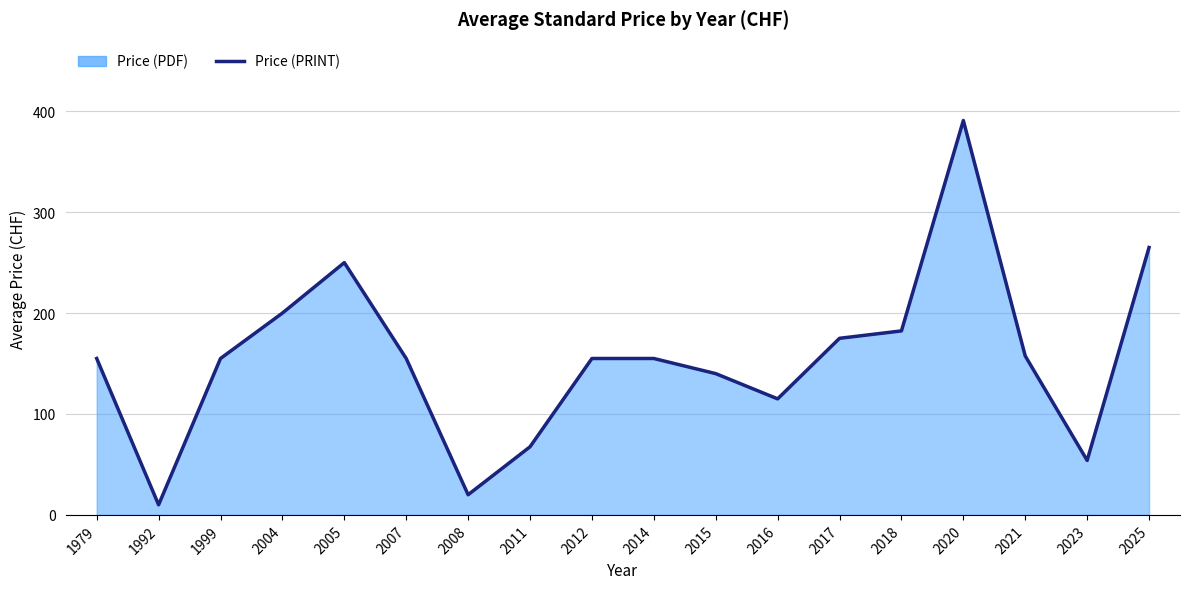

Between 2018 and 2014, which is larger?

2018